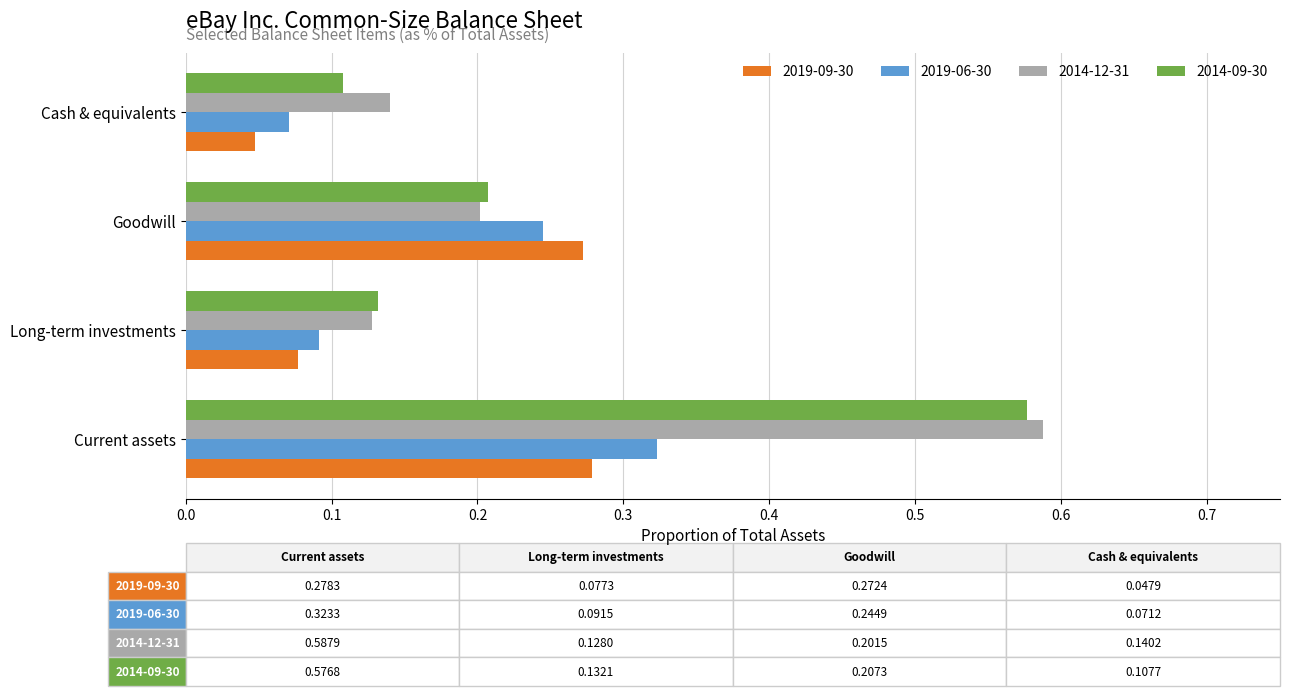

How many data points does each series have?

4